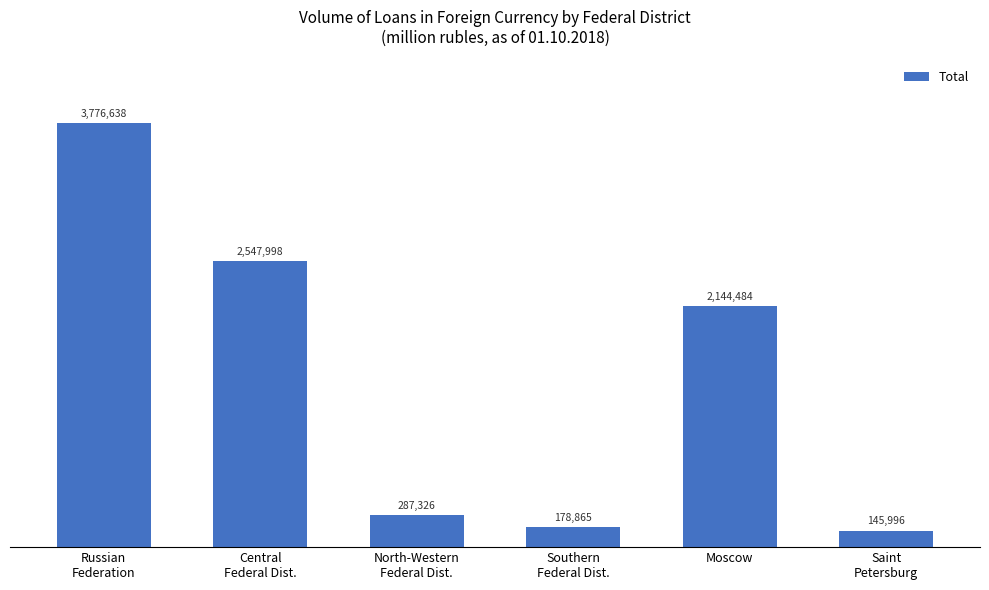

Rank the categories by value from lowest to highest.

Saint
Petersburg, Southern
Federal Dist., North-Western
Federal Dist., Moscow, Central
Federal Dist., Russian
Federation